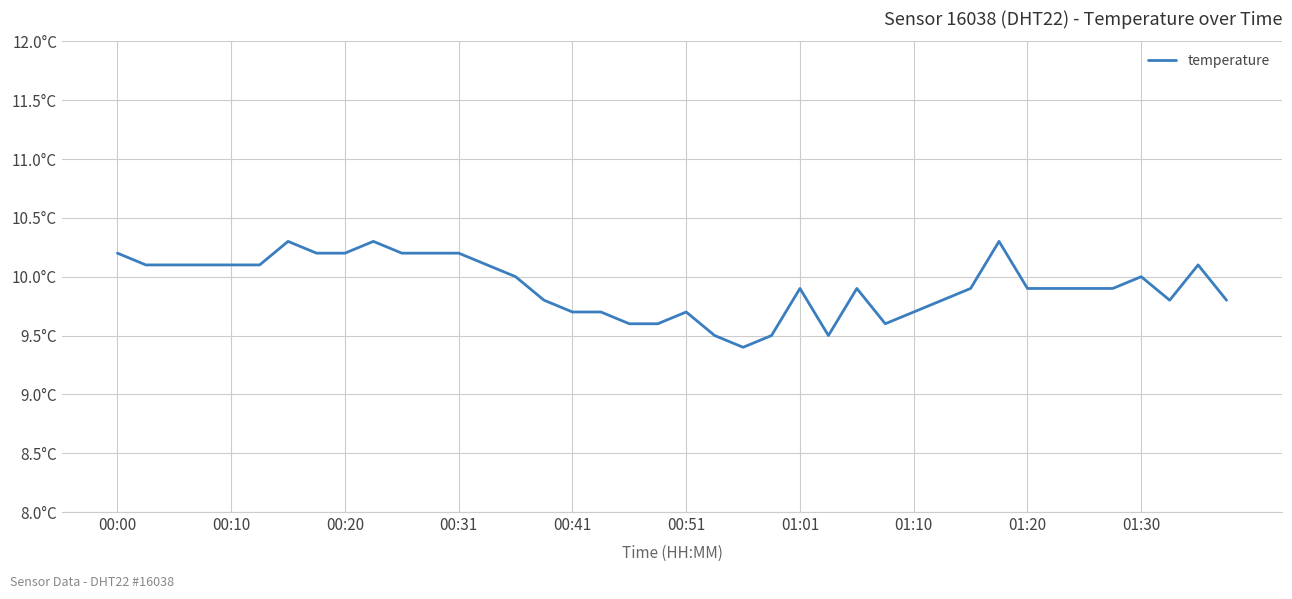

Where is the first local minimum?

22